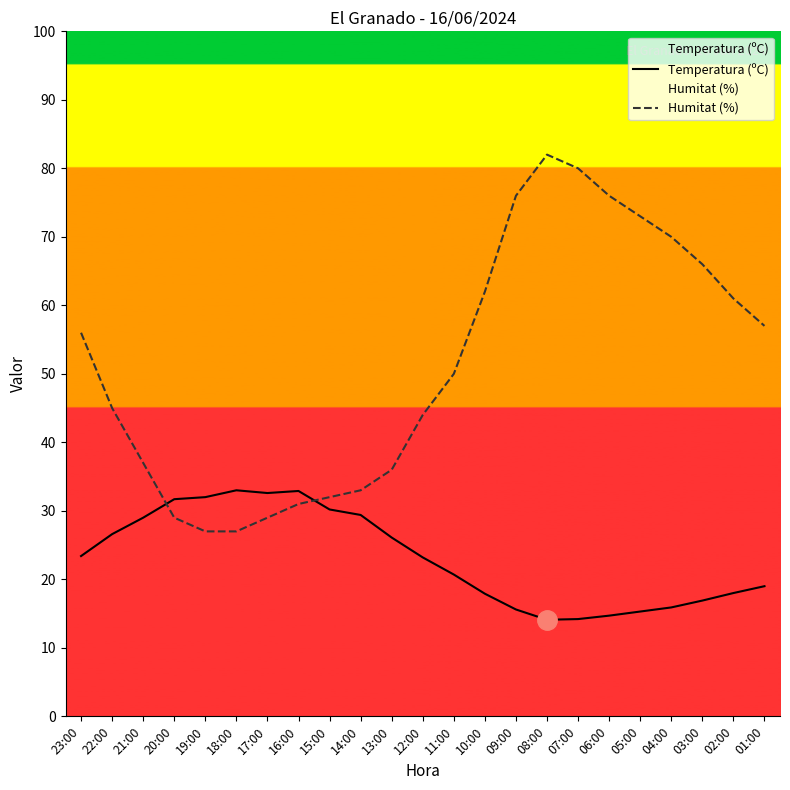

How many data points in Temperatura (ºC) are less than 23?

11